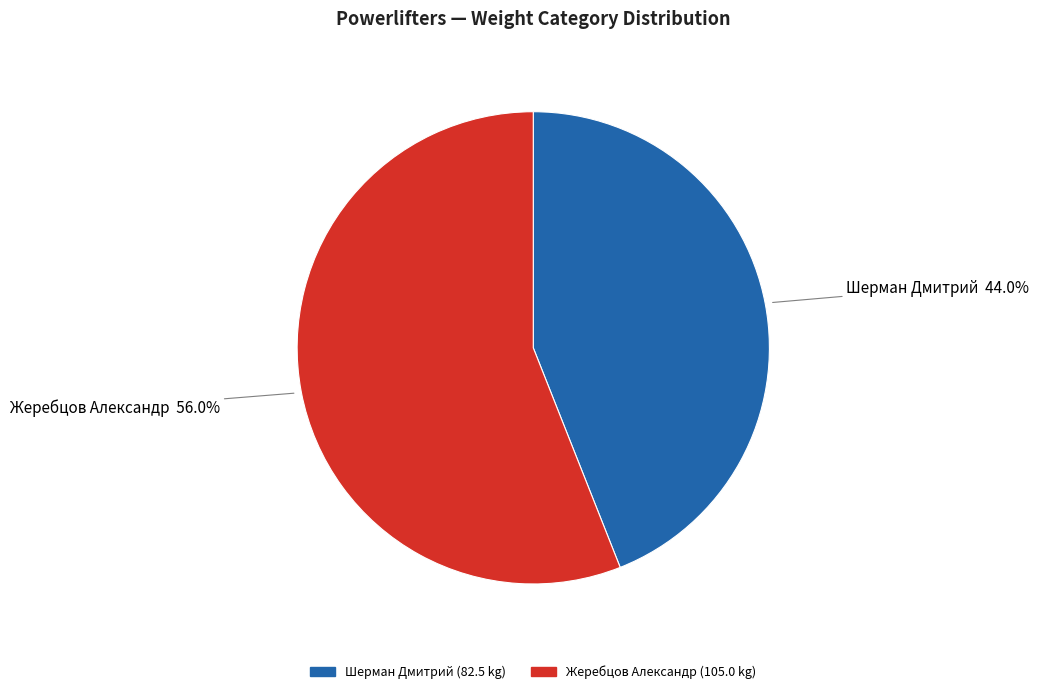

True or false: Шерман Дмитрий accounts for 30% of the total.

False